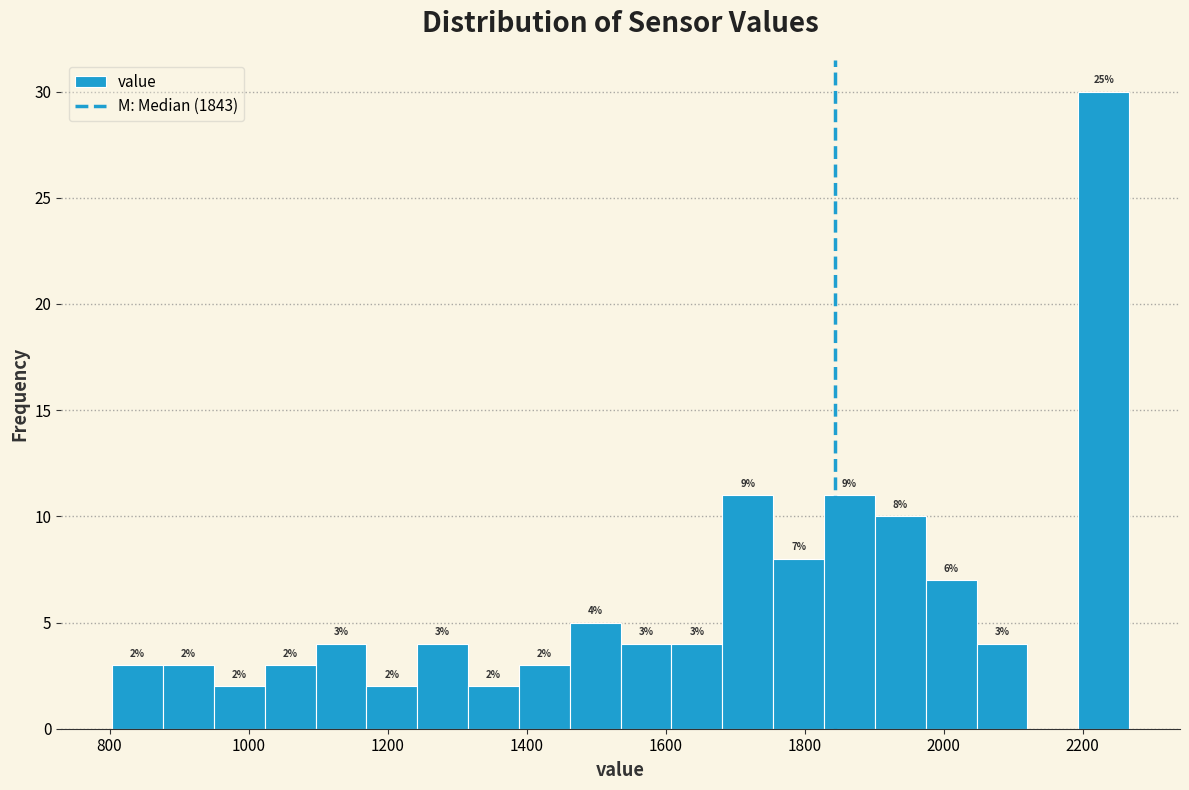

Read against the x-axis, roughly where is the centre of the tallest bar?

2240